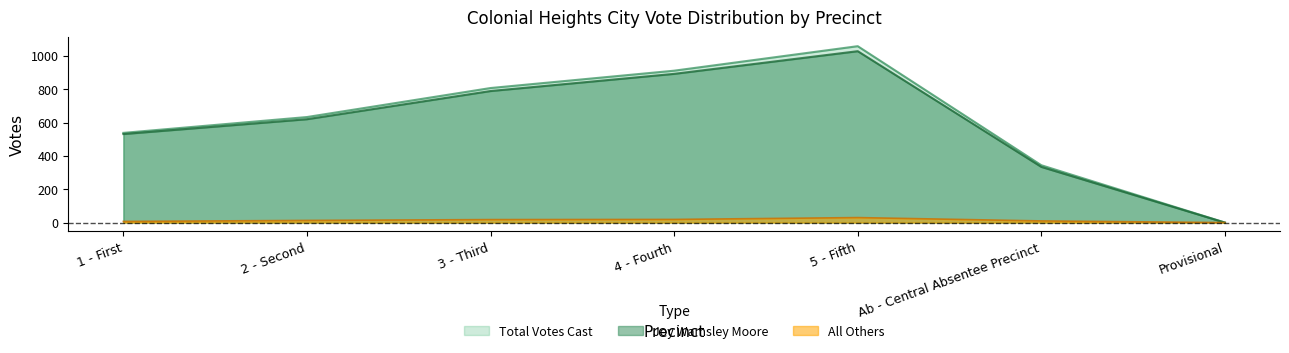

The Total Votes Cast series shows 318 at 2 - Second. True or false?

False